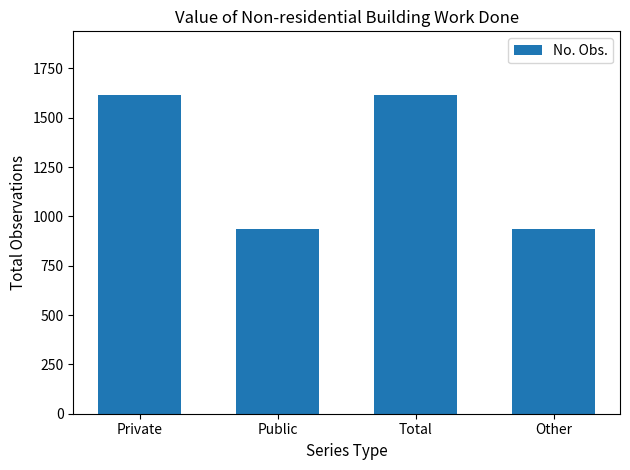

What is the change in value from Total to Other?

-680